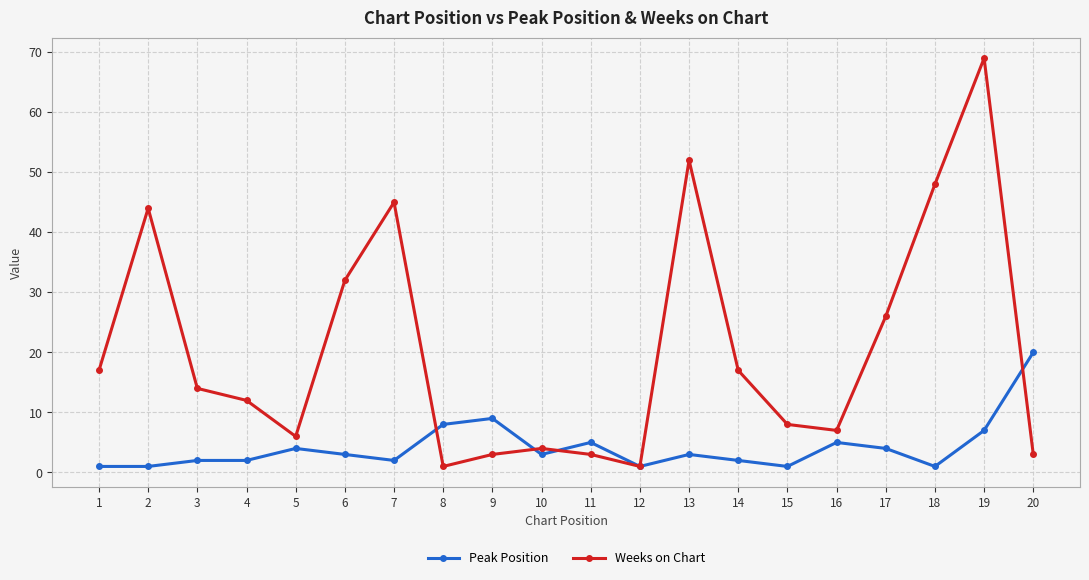

Is it true that Weeks on Chart equals 26 at 17?

True